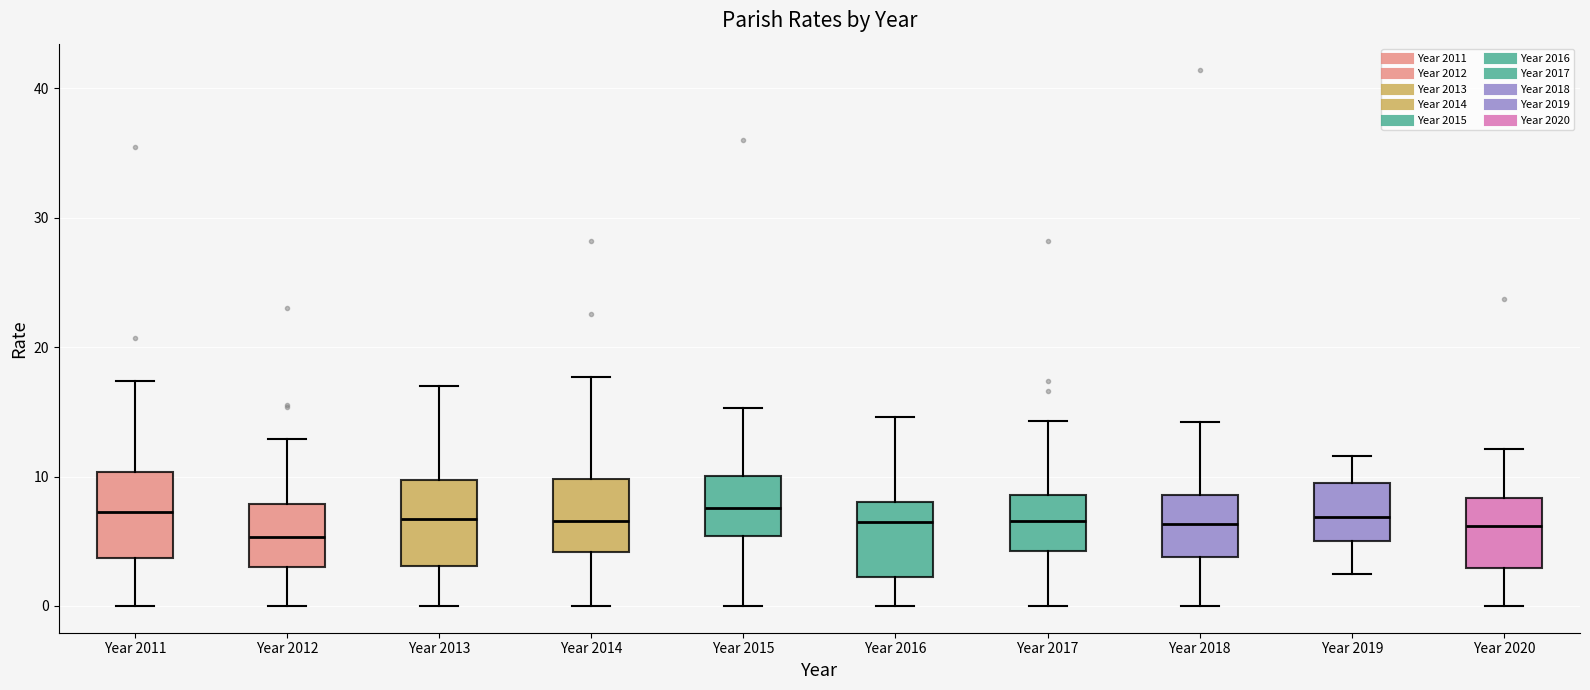

Reading left to right, read every box against the y-axis: the position of its median line, the range the box covers, and the ends of its whiskers. The values are not printed on the chart, so give them approximately, as read against the axis.

Year 2011: median 7, box 4 to 10, whiskers 0 to 17
Year 2012: median 5, box 3 to 8, whiskers 0 to 13
Year 2013: median 7, box 3 to 10, whiskers 0 to 17
Year 2014: median 7, box 4 to 10, whiskers 0 to 18
Year 2015: median 8, box 5 to 10, whiskers 0 to 15
Year 2016: median 6, box 2 to 8, whiskers 0 to 15
Year 2017: median 7, box 4 to 9, whiskers 0 to 14
Year 2018: median 6, box 4 to 9, whiskers 0 to 14
Year 2019: median 7, box 5 to 10, whiskers 2 to 12
Year 2020: median 6, box 3 to 8, whiskers 0 to 12